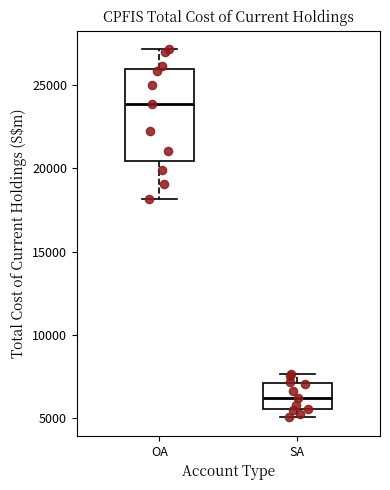

Which box's median line is the highest?

OA